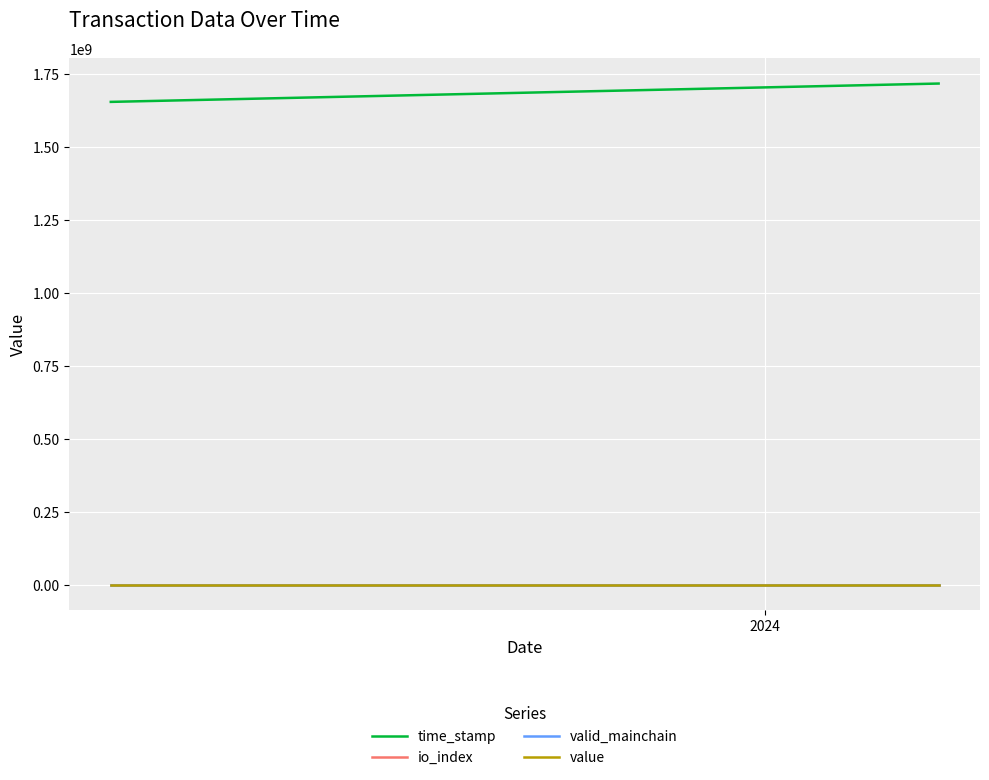

How many lines are shown in the chart?

4